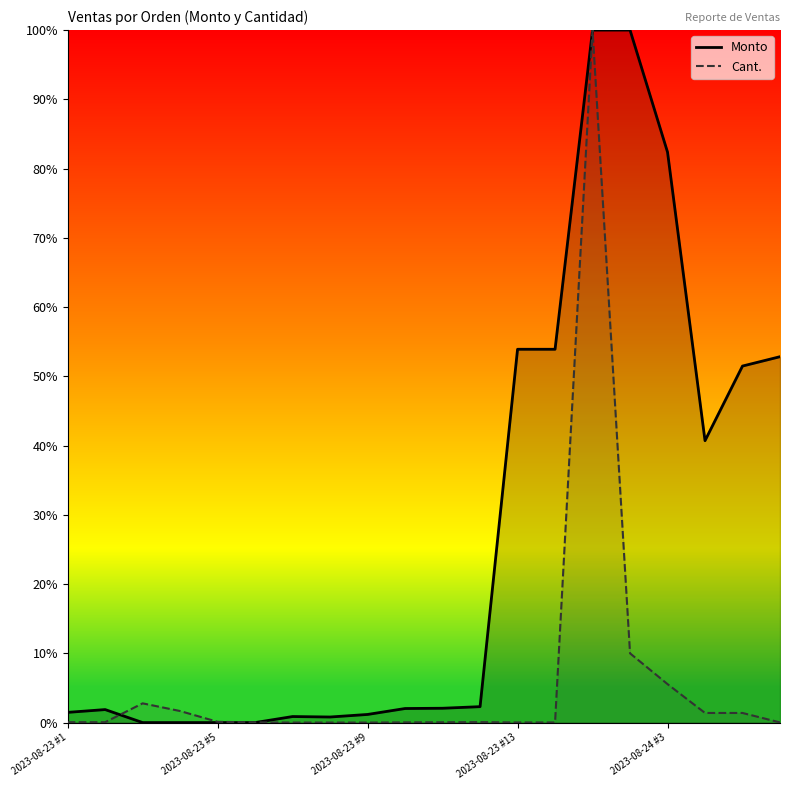

What is the label of the 1st point from the left?

2023-08-23 #1